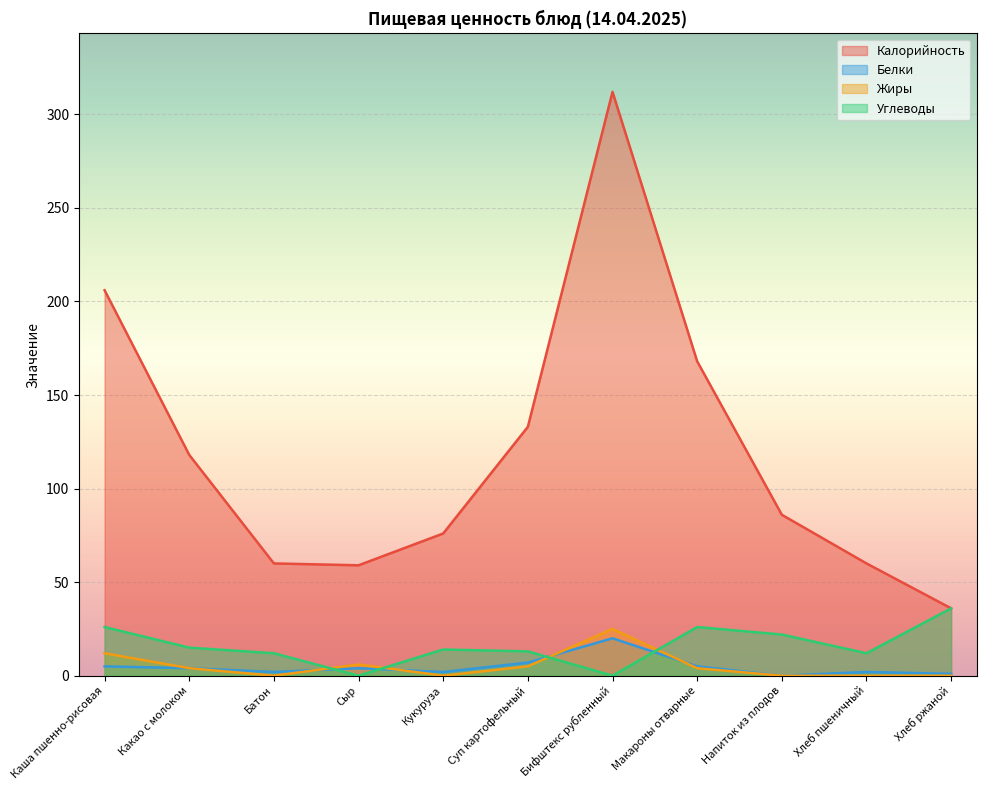

How many data points in Белки are less than 4?

5